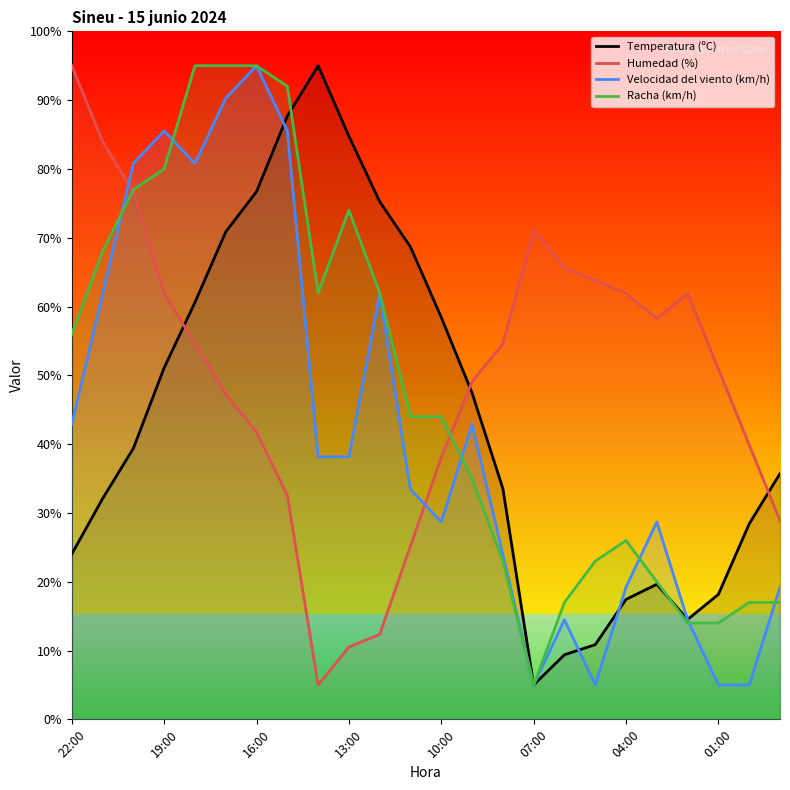

At which label does Humedad (%) reach its peak?

22:00